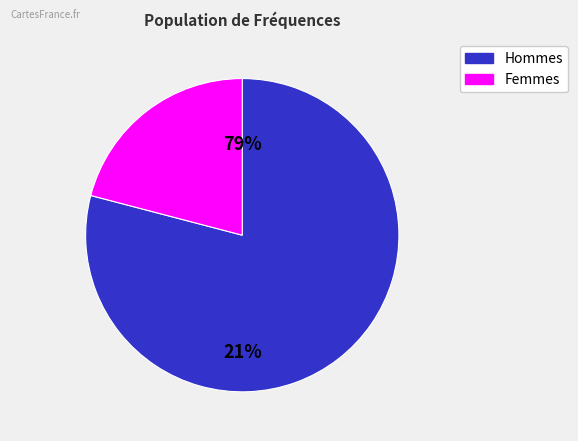

Is the sum of 2061.0 and 2060.0 greater than half?

Yes